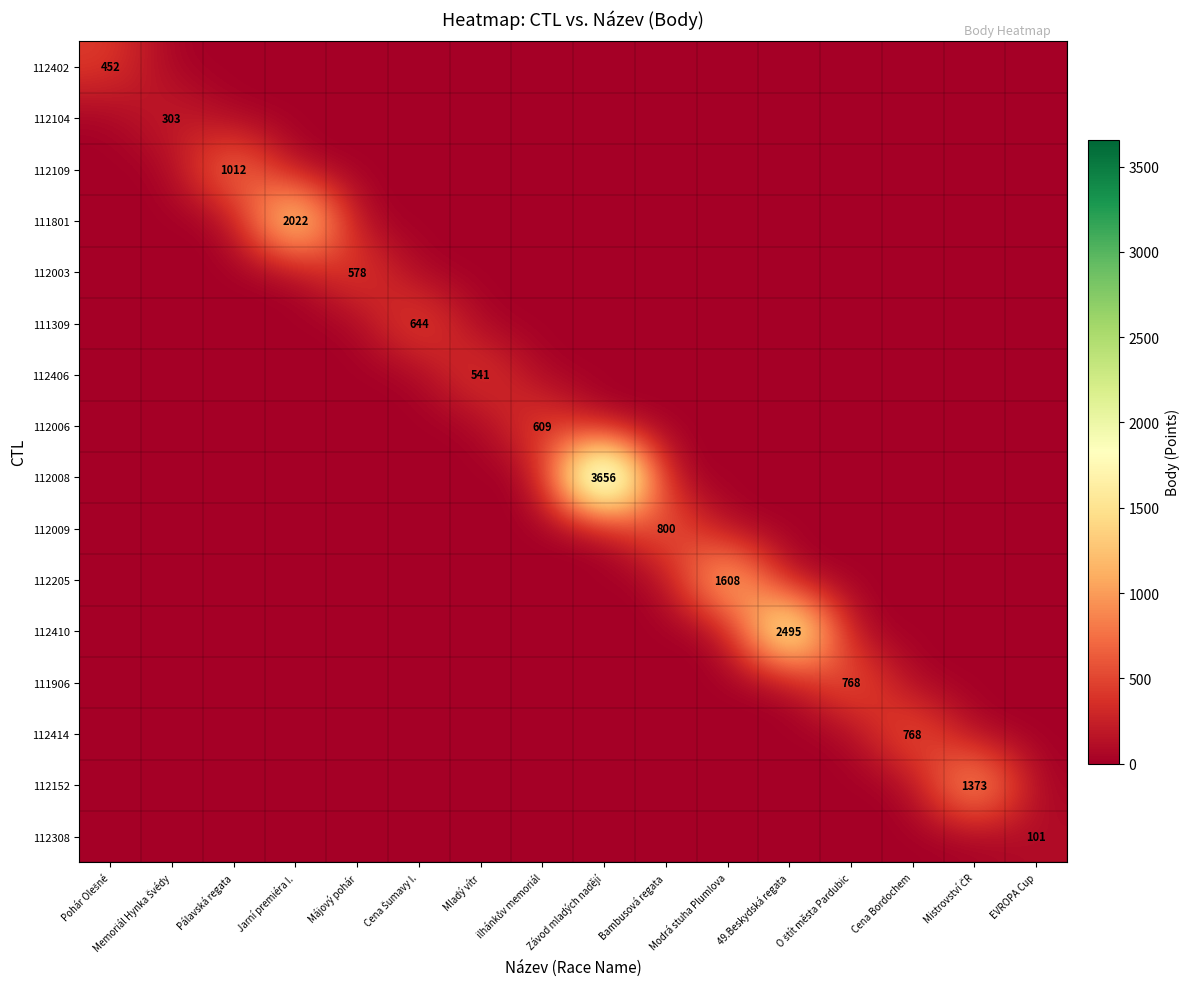

At which category is the sum across all series the highest?

Závod mladých nadějí